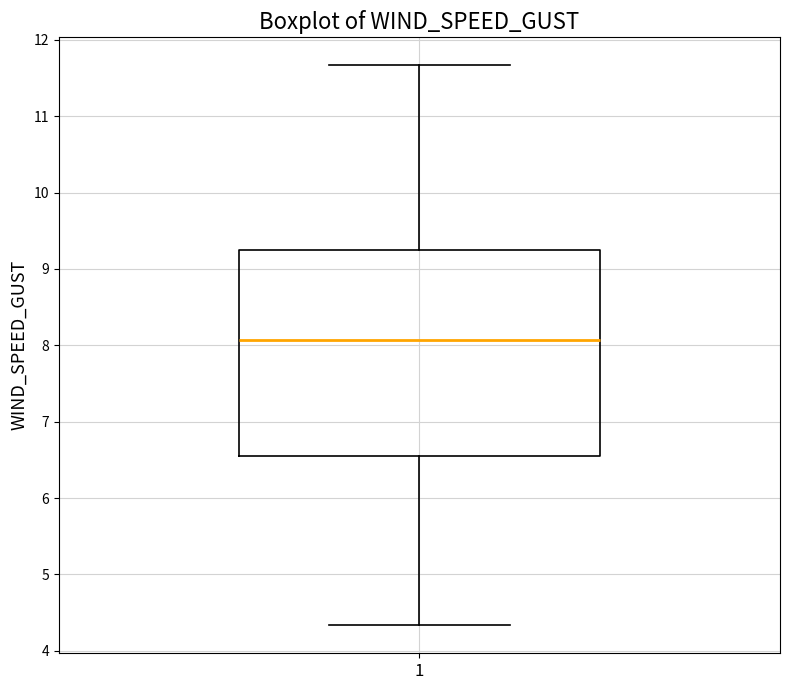

Where does the upper whisker of the box at x = 1 end on the y-axis? The values are not printed on the chart, so give them approximately, as read against the axis.

11.7